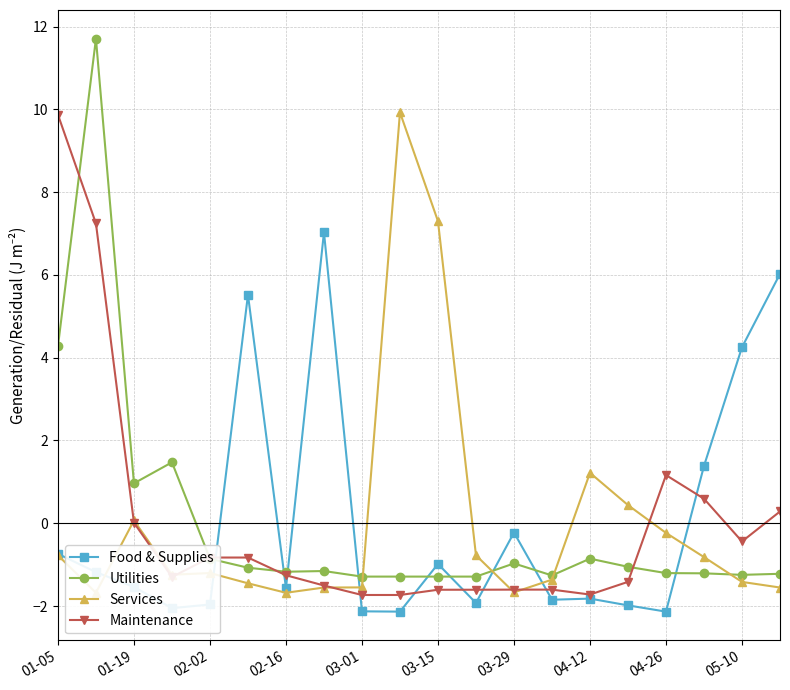

What is the lowest value of the Food & Supplies series?

-2.1